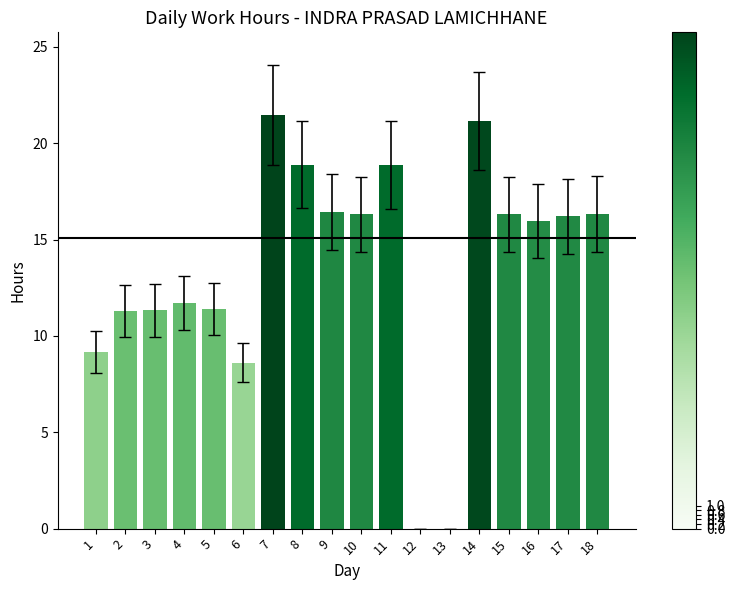

Count the number of categories in the chart.

18